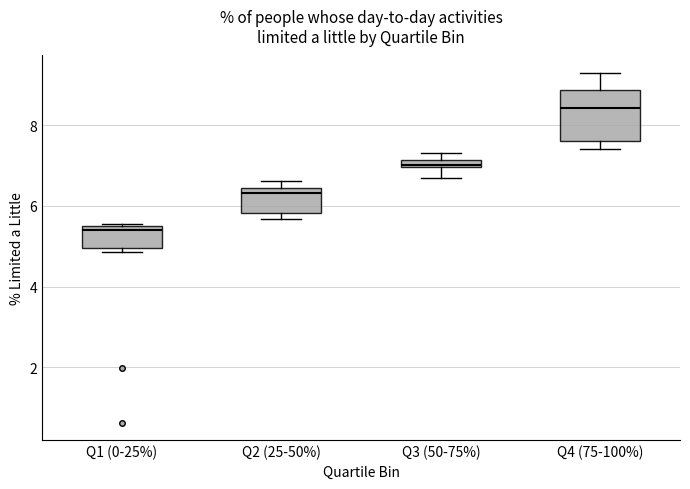

Where does the upper whisker of the box for Q4 (75-100%) end on the y-axis? The values are not printed on the chart, so give them approximately, as read against the axis.

9.2